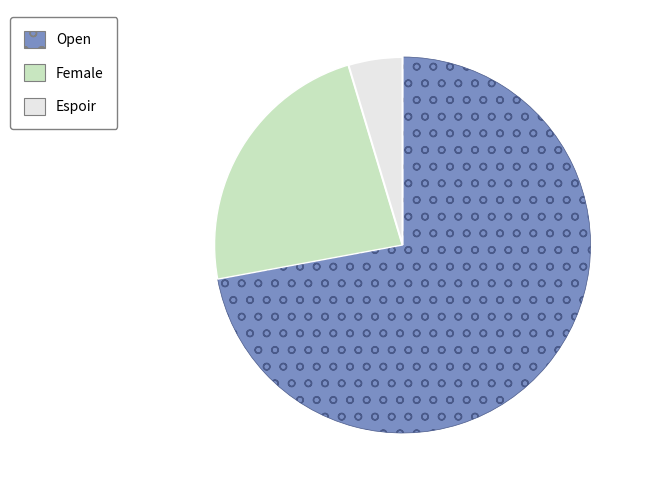

Is it true that Female is 17% of the pie?

False